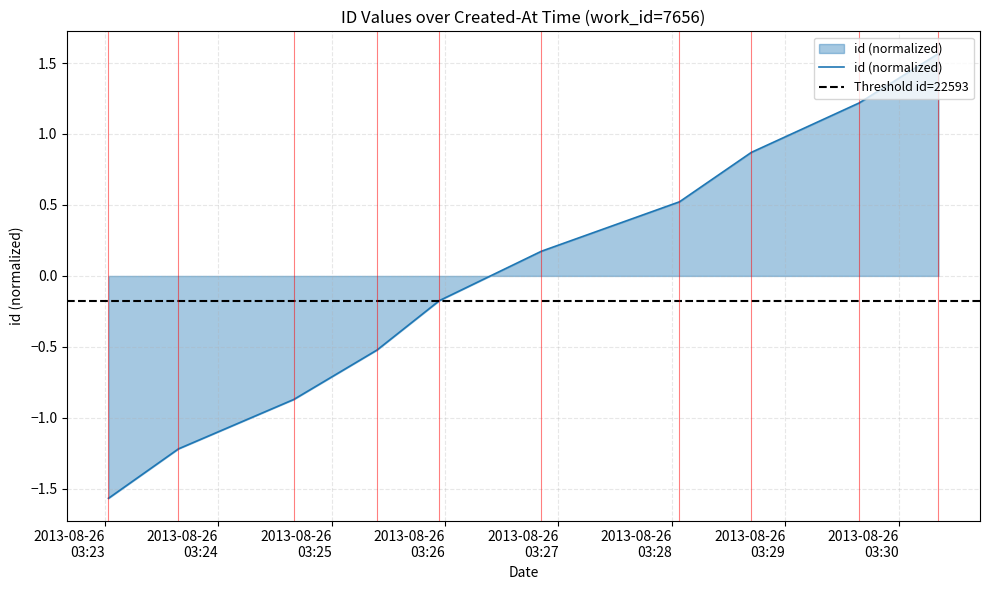

What is the label of the 10th point from the right?

2013-08-26 03:23:02